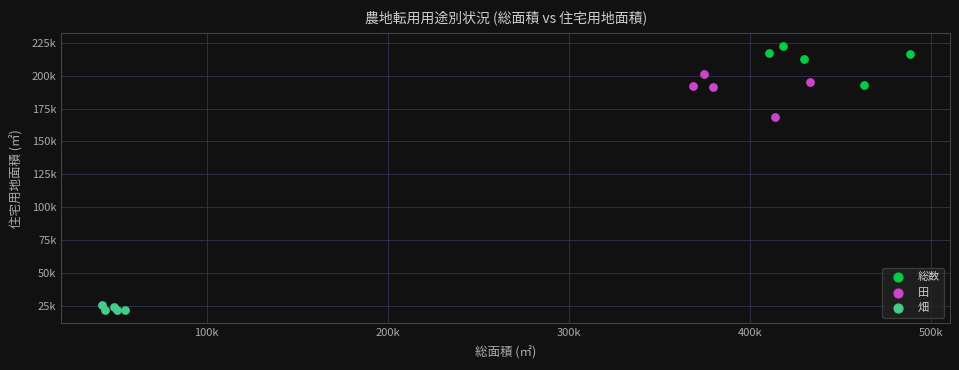

What are all the series names shown in the legend?

総数, 田, 畑